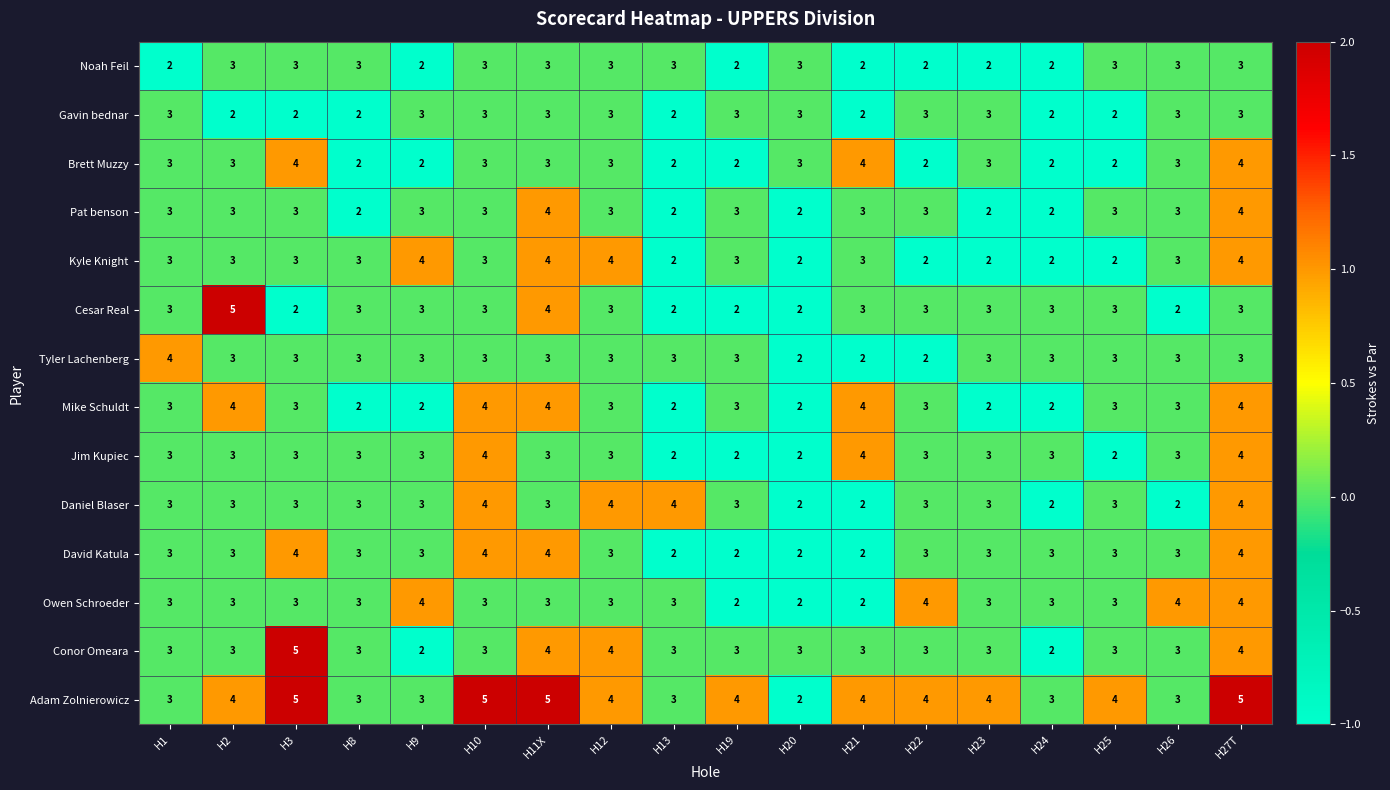

What is the sum of all David Katula values?

54